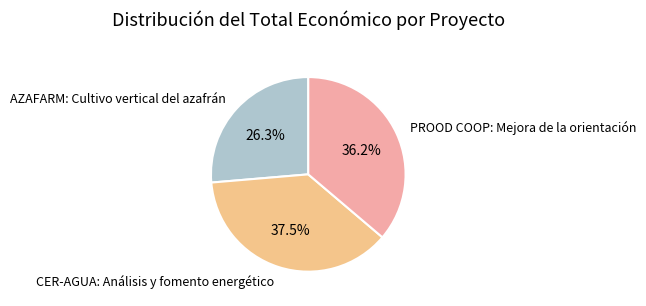

Approximately how many times larger is the value at CER-AGUA: Análisis y fomento energético compared to PROOD COOP: Mejora de la orientación?

1.0